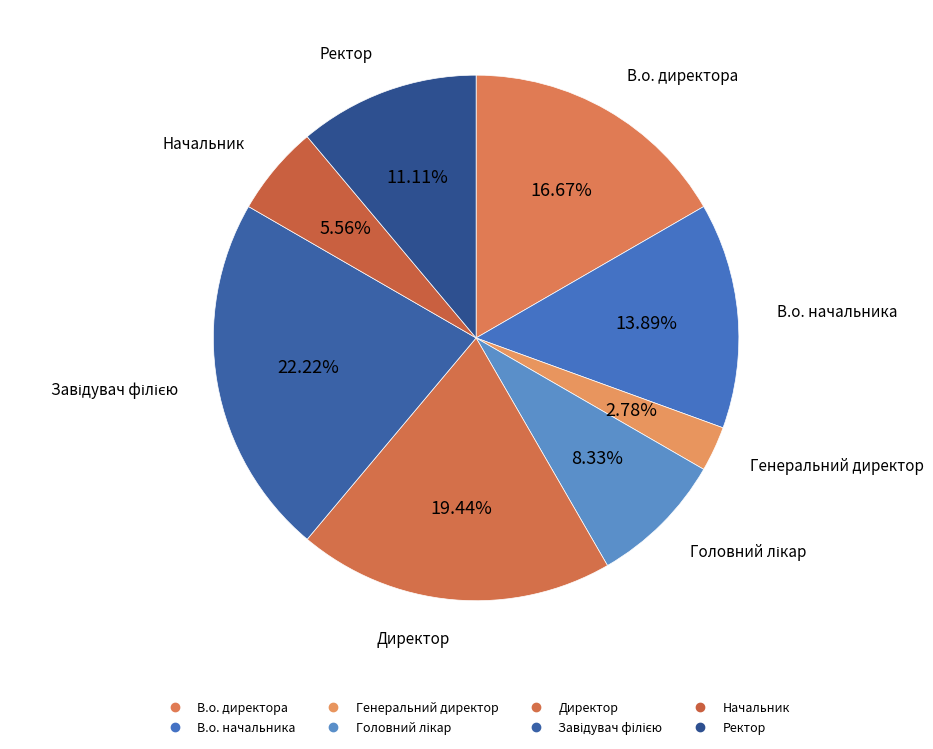

How many segments does this pie chart have?

8